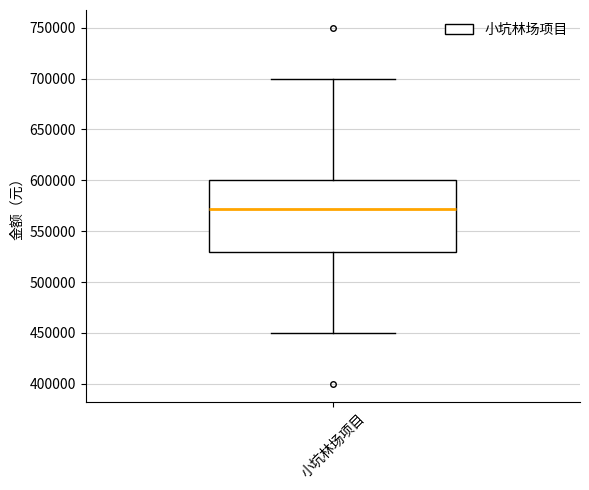

Transcribe this box plot: give where the median line is, the range the box spans, and where the two whiskers end, as read against the y-axis. The values are not printed on the chart, so give them approximately, as read against the axis.

median 570000, box 530000 to 600000, whiskers 450000 to 700000